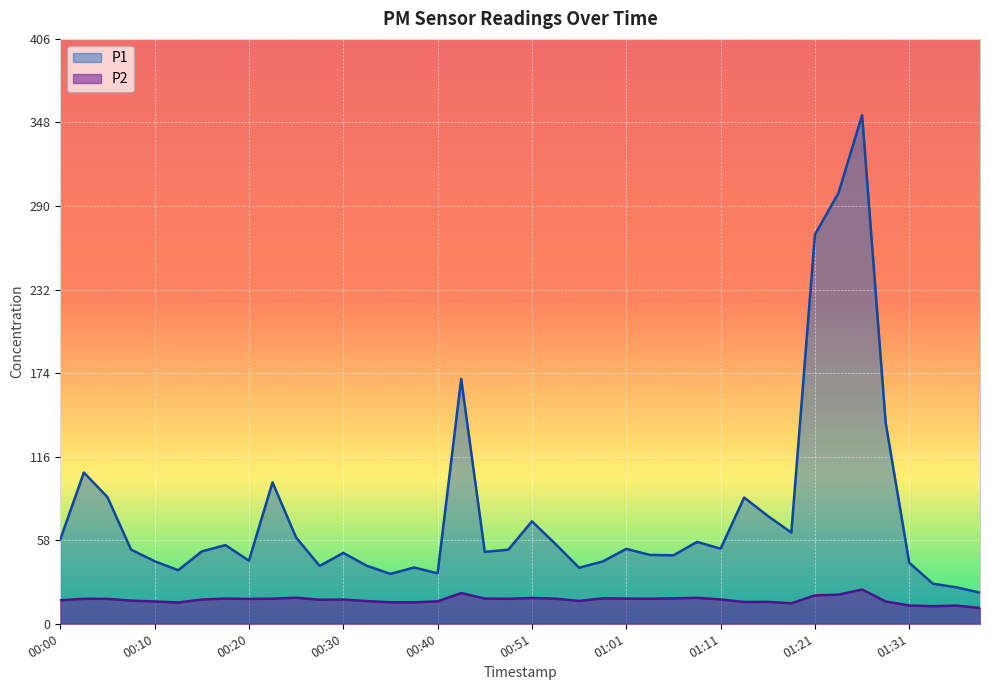

True or false: P1 has more than 1 points higher than both neighbors.

True